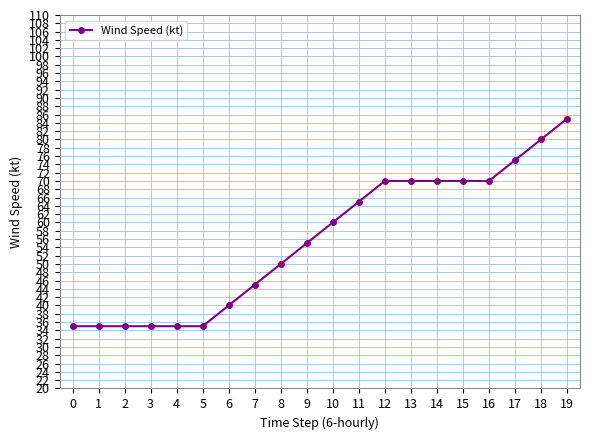

Reading right to left, what are all the values shown in this chart?

85	80	75	70	70	70	70	70	65	60	55	50	45	40	35	35	35	35	35	35